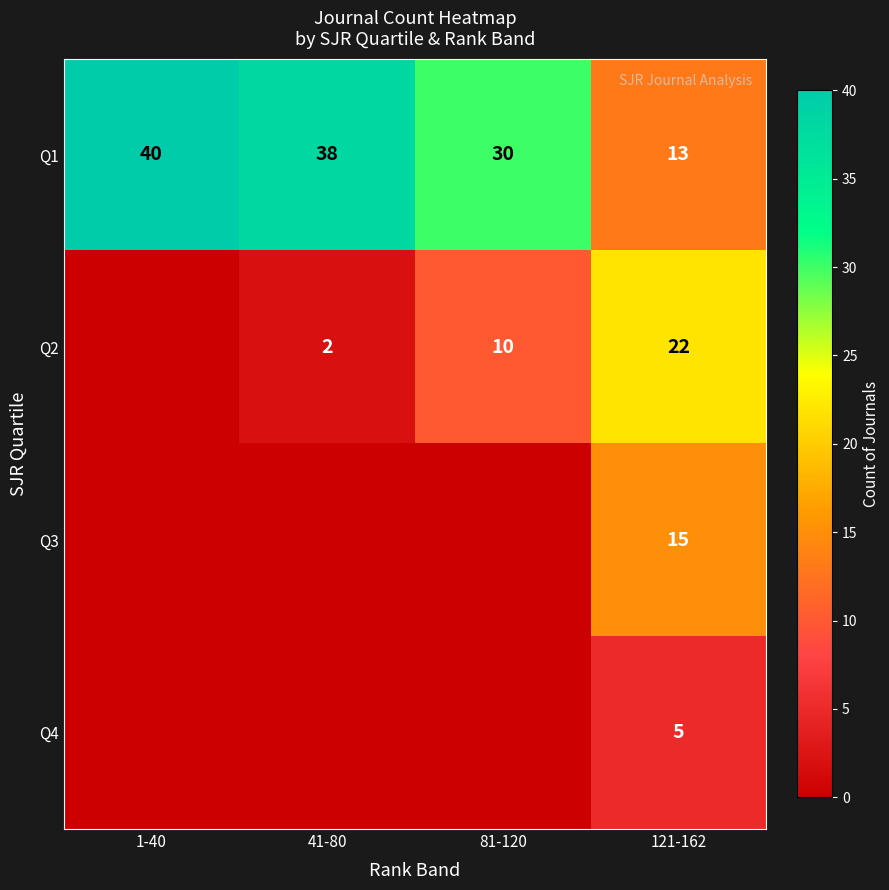

What is the difference between the maximum and minimum values in the Q1 series?

27